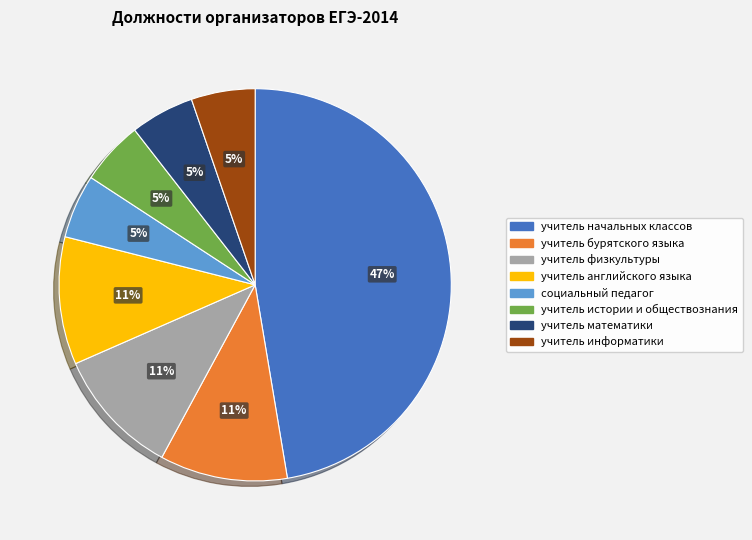

How many slices are in this pie chart?

8